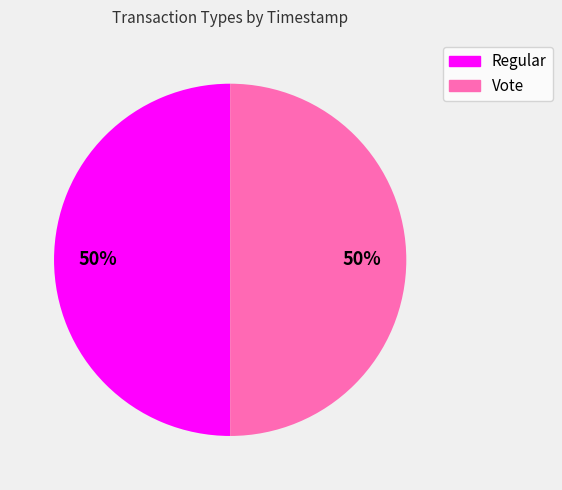

Approximately how many times larger is the value at Regular compared to Vote?

1.0